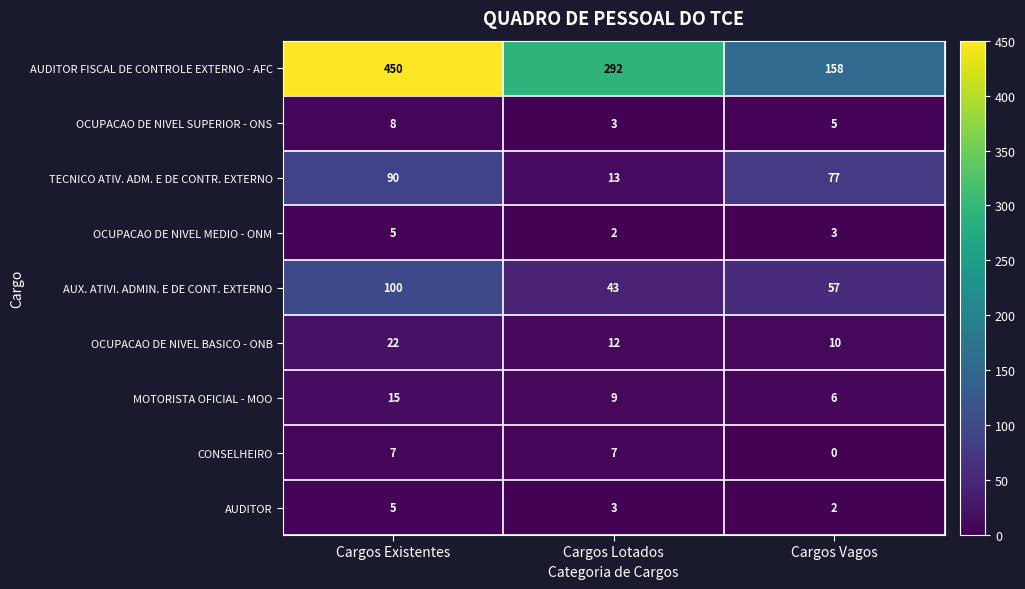

Count the CONSELHEIRO values in the range 0 to 7.

3